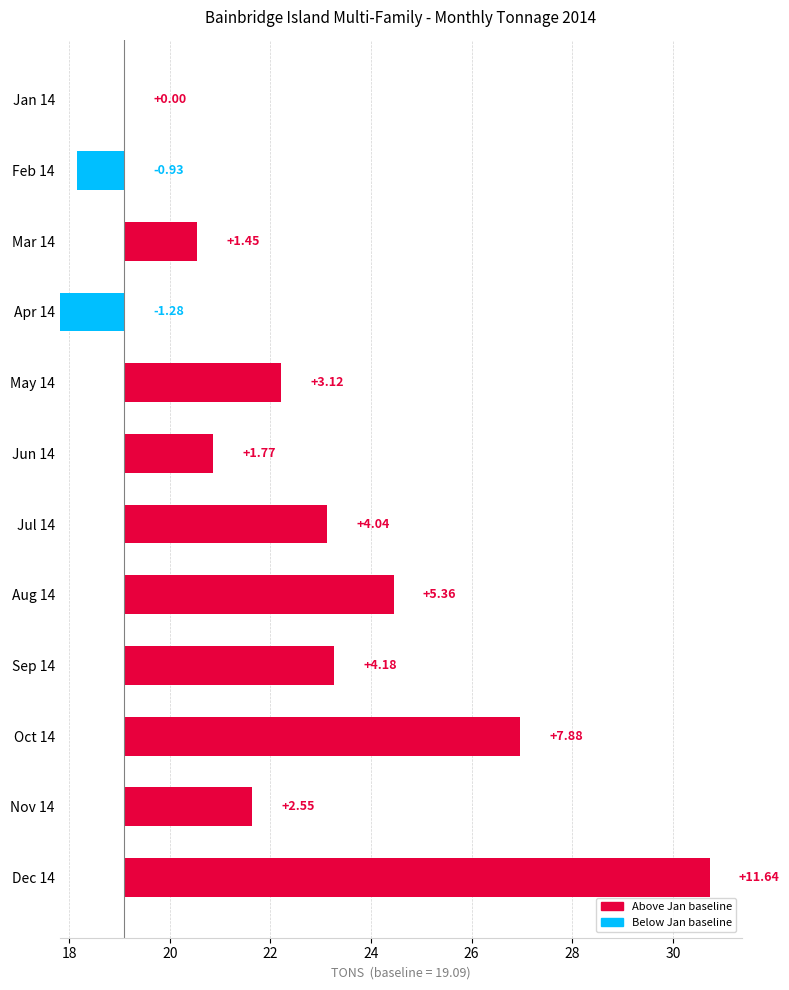

Does the chart contain stacked bars?

No